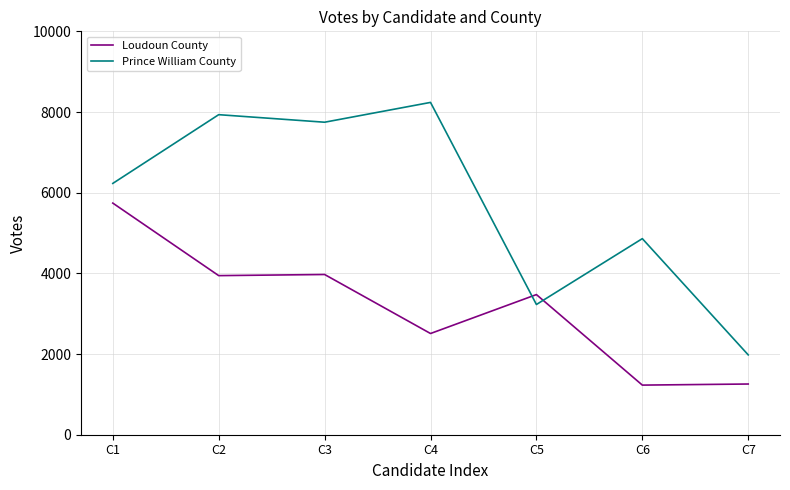

At which category does Prince William County reach its first local valley?

C3